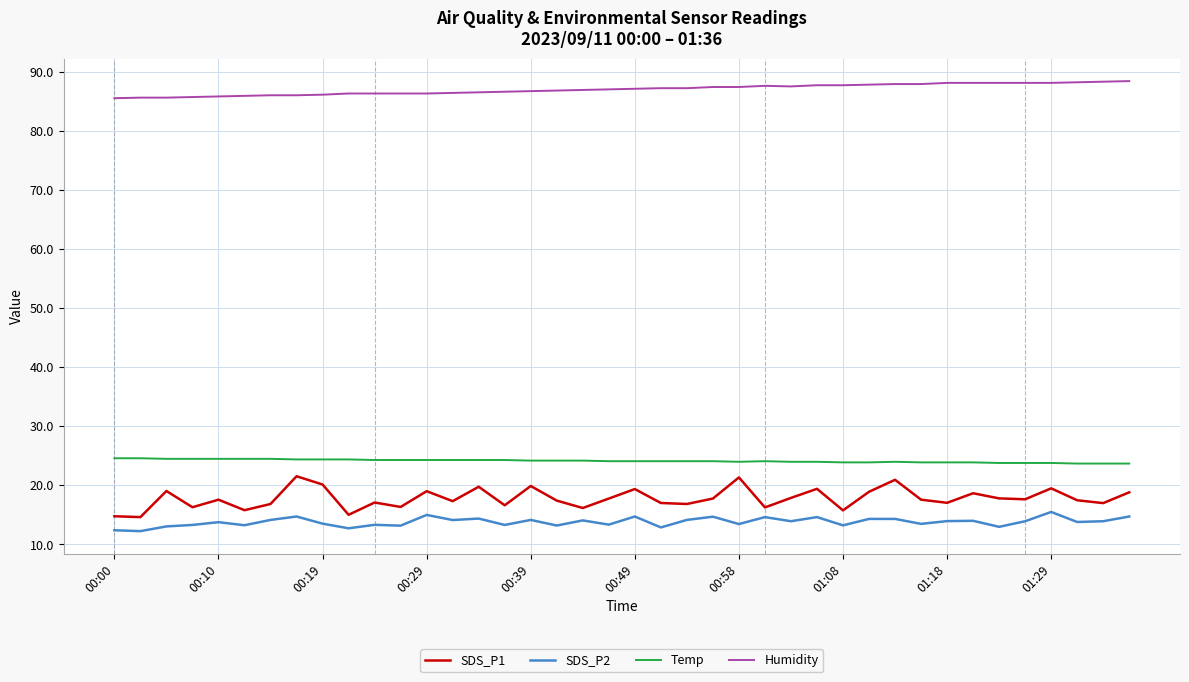

How many lines are shown in the chart?

4